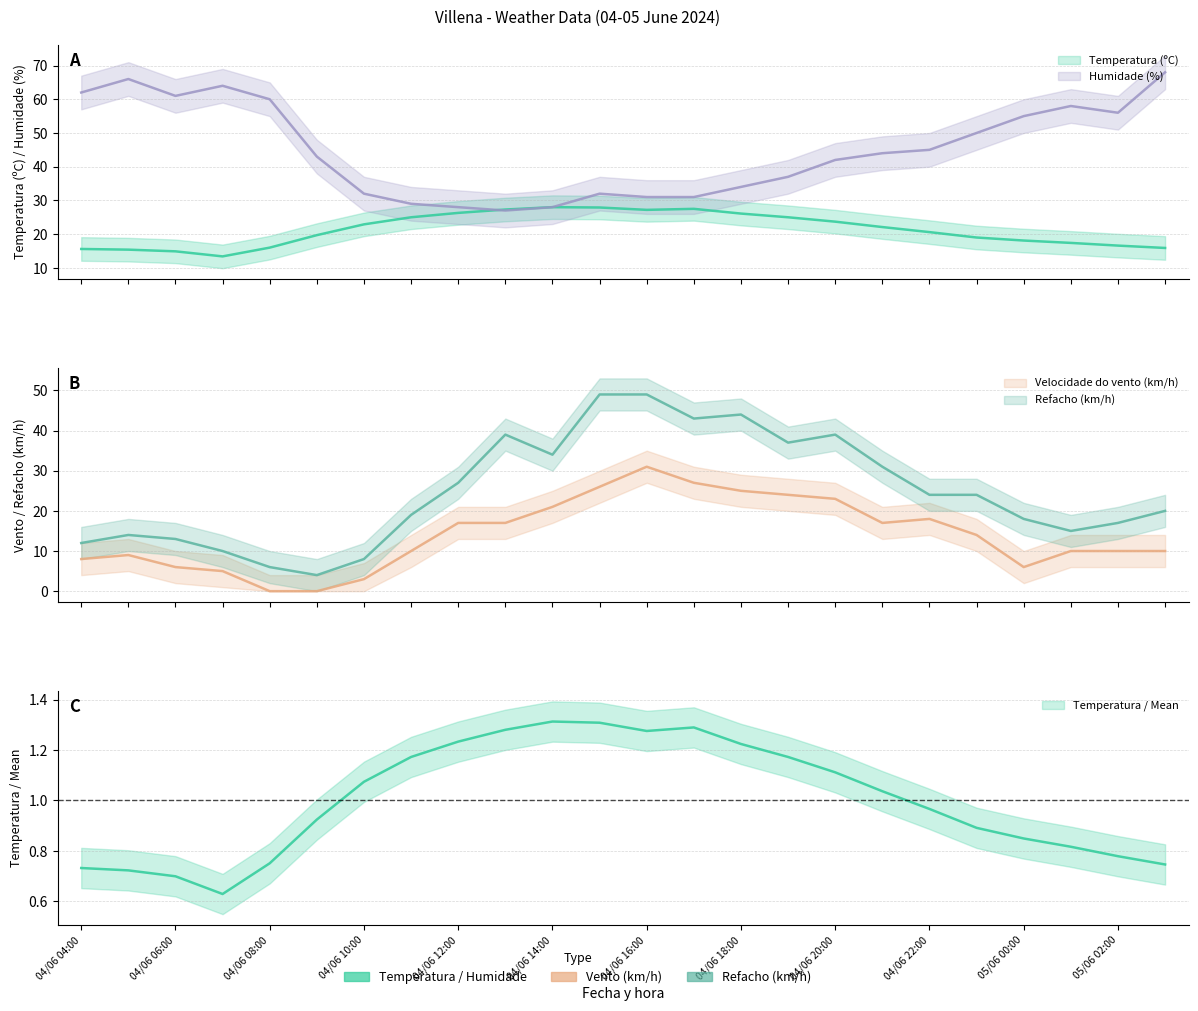

Which series has the largest total across all categories?

Humidade (%)